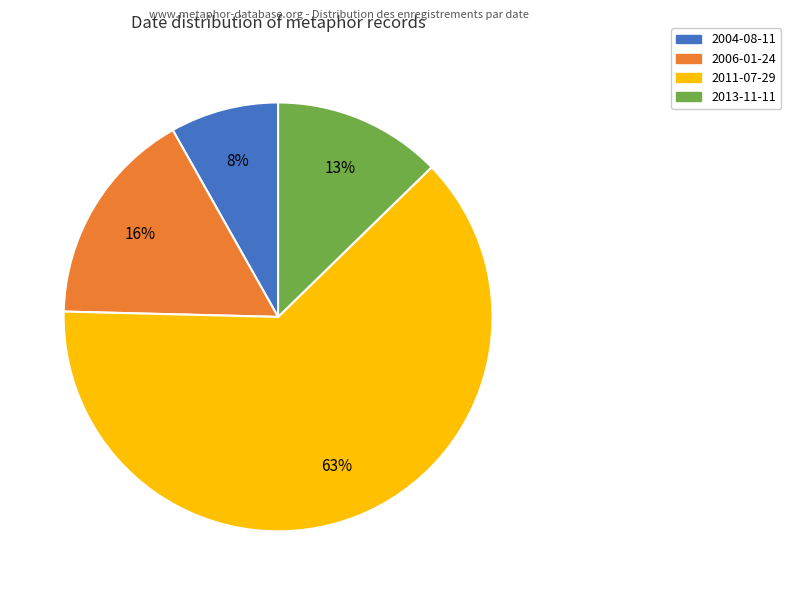

To the nearest percent, what is the average slice percentage?

25%